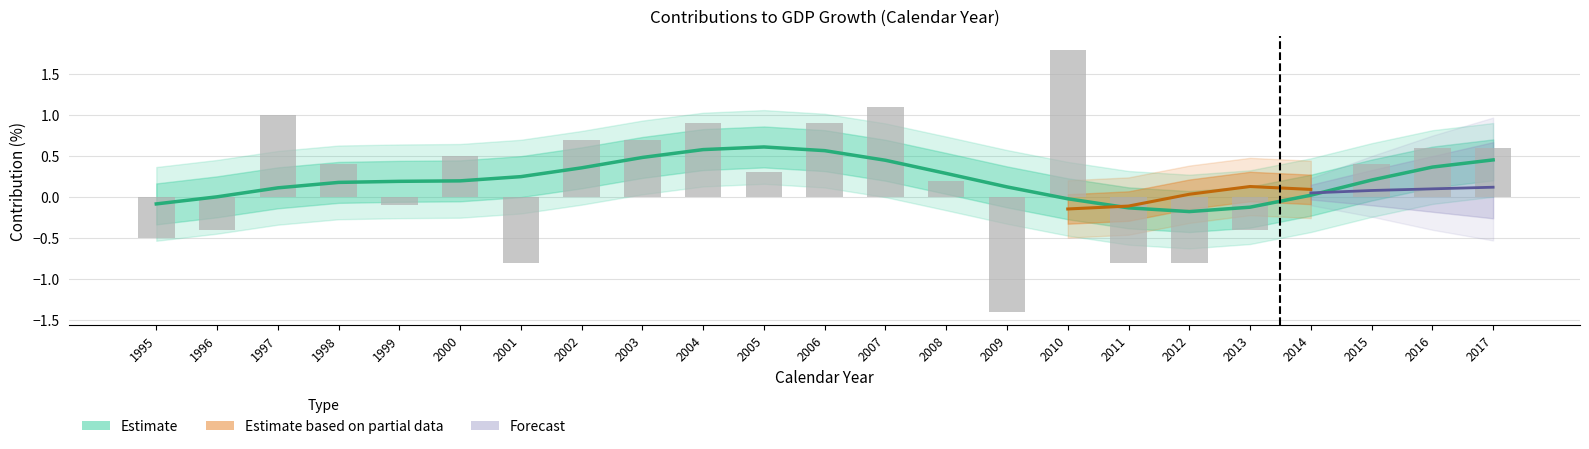

How many negative values are there?

8